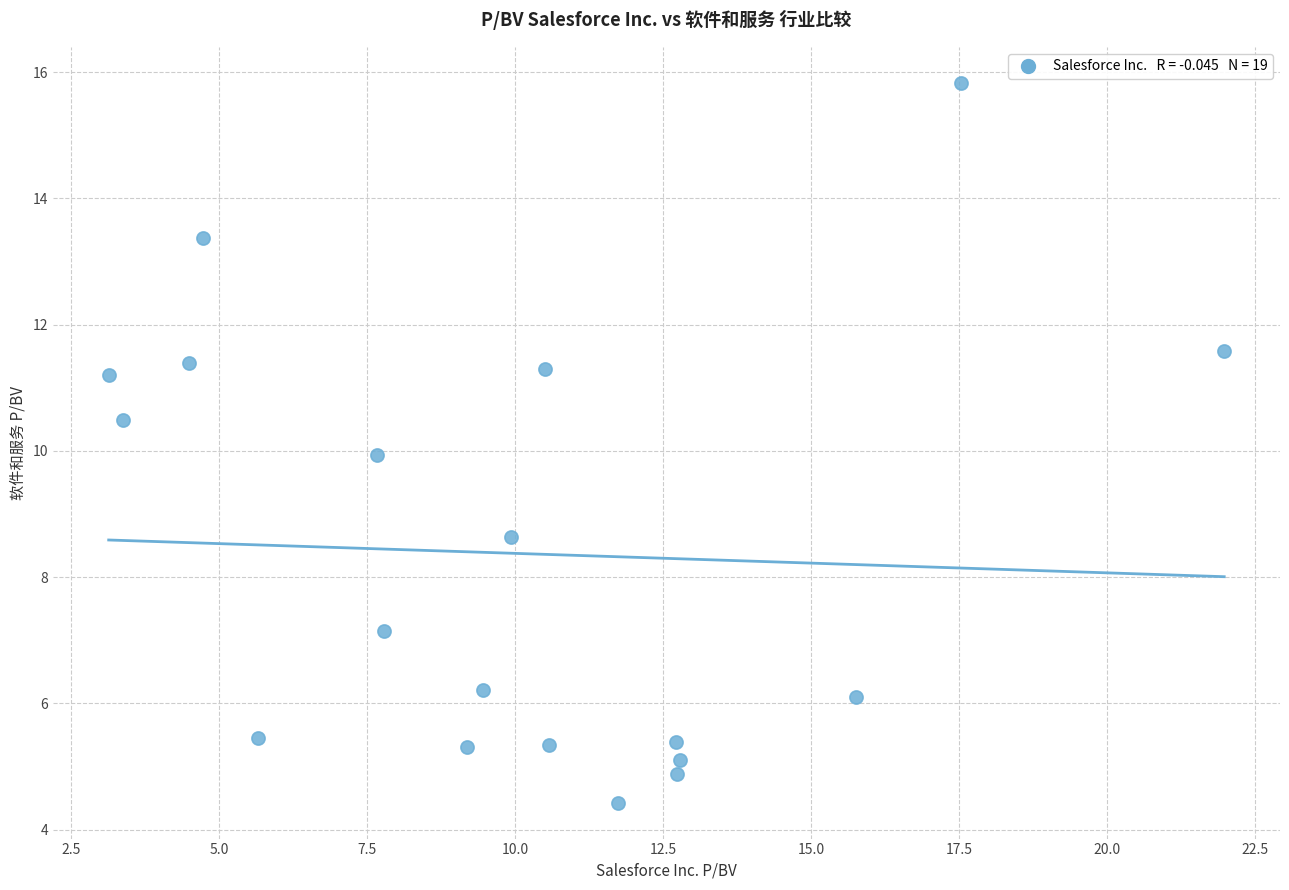

What is the range of X values (max minus min)?

18.9